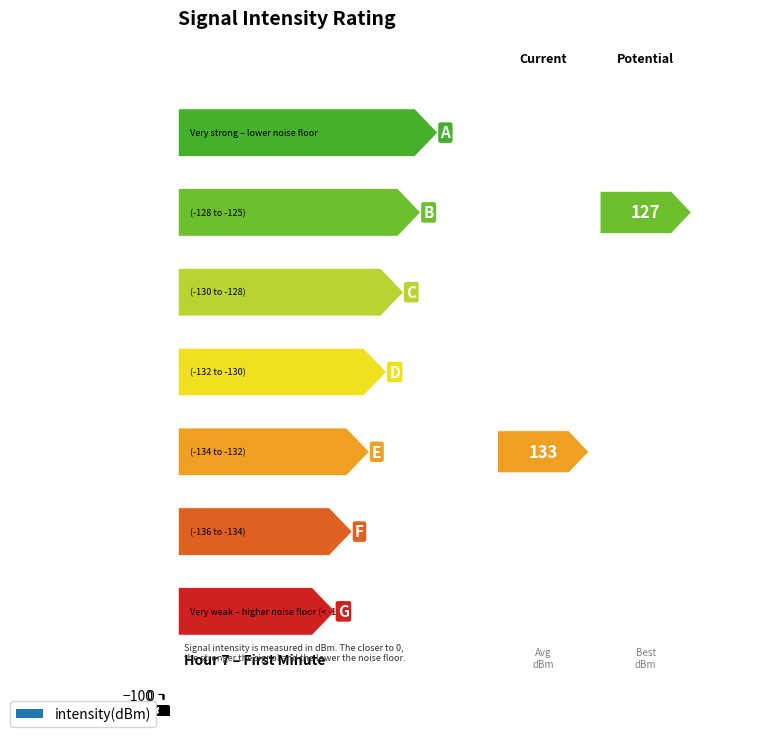

Does the chart contain any negative values?

Yes